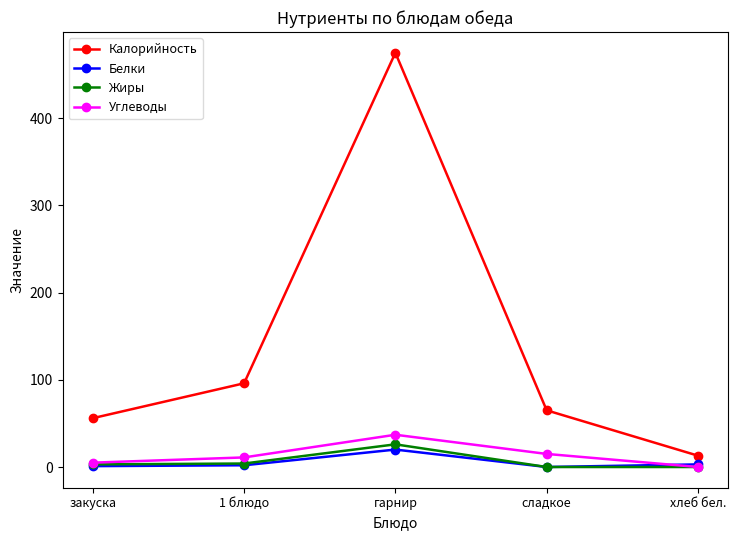

What are all the series names shown in the legend?

Калорийность, Белки, Жиры, Углеводы